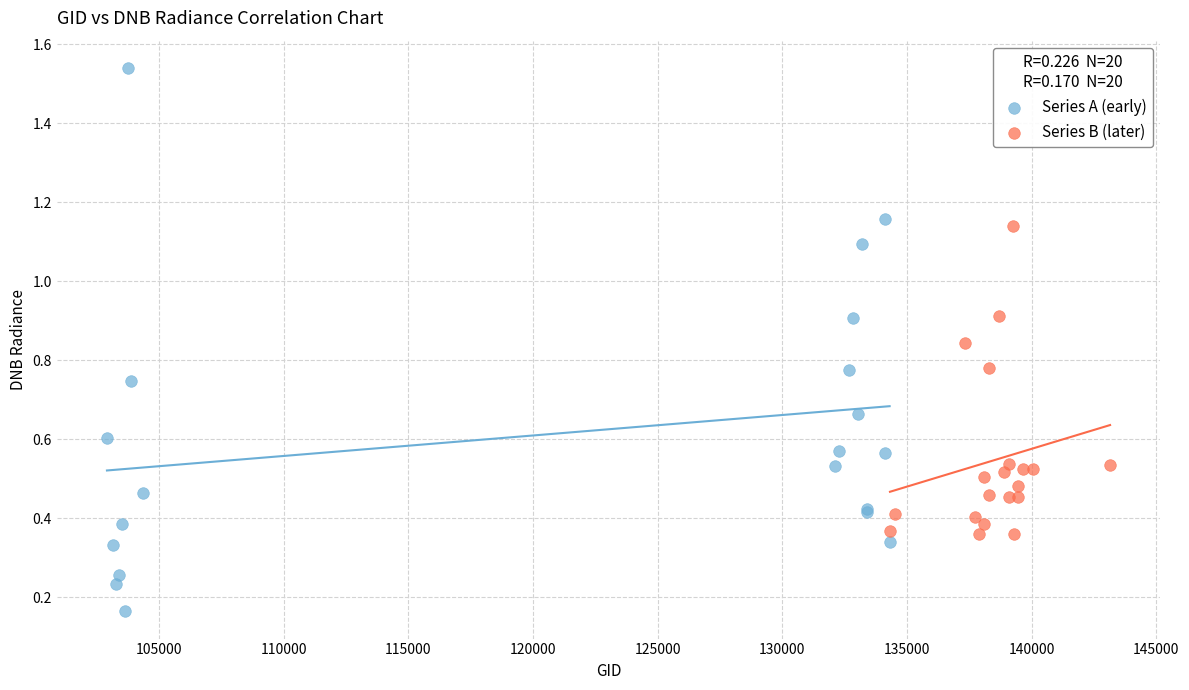

Which series reaches the maximum Y coordinate?

Series A (early)